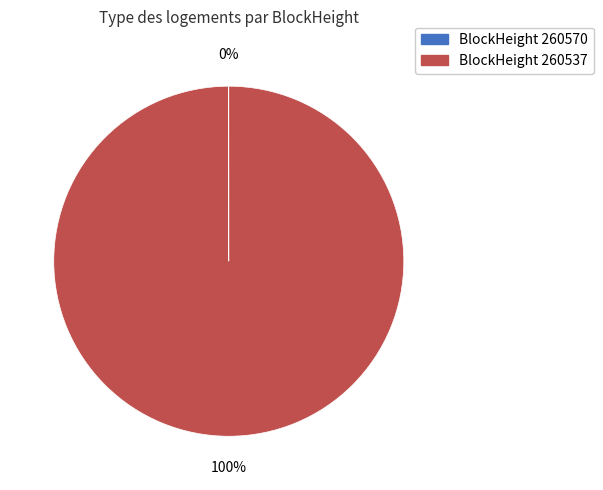

To the nearest percent, what is the average slice percentage?

50%